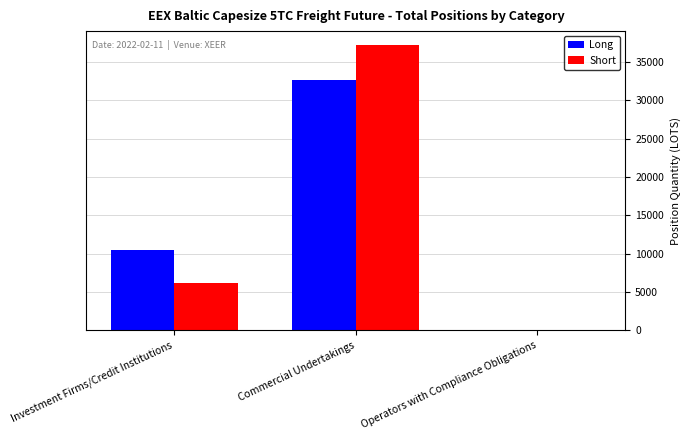

Which series has the largest range (max minus min)?

Short